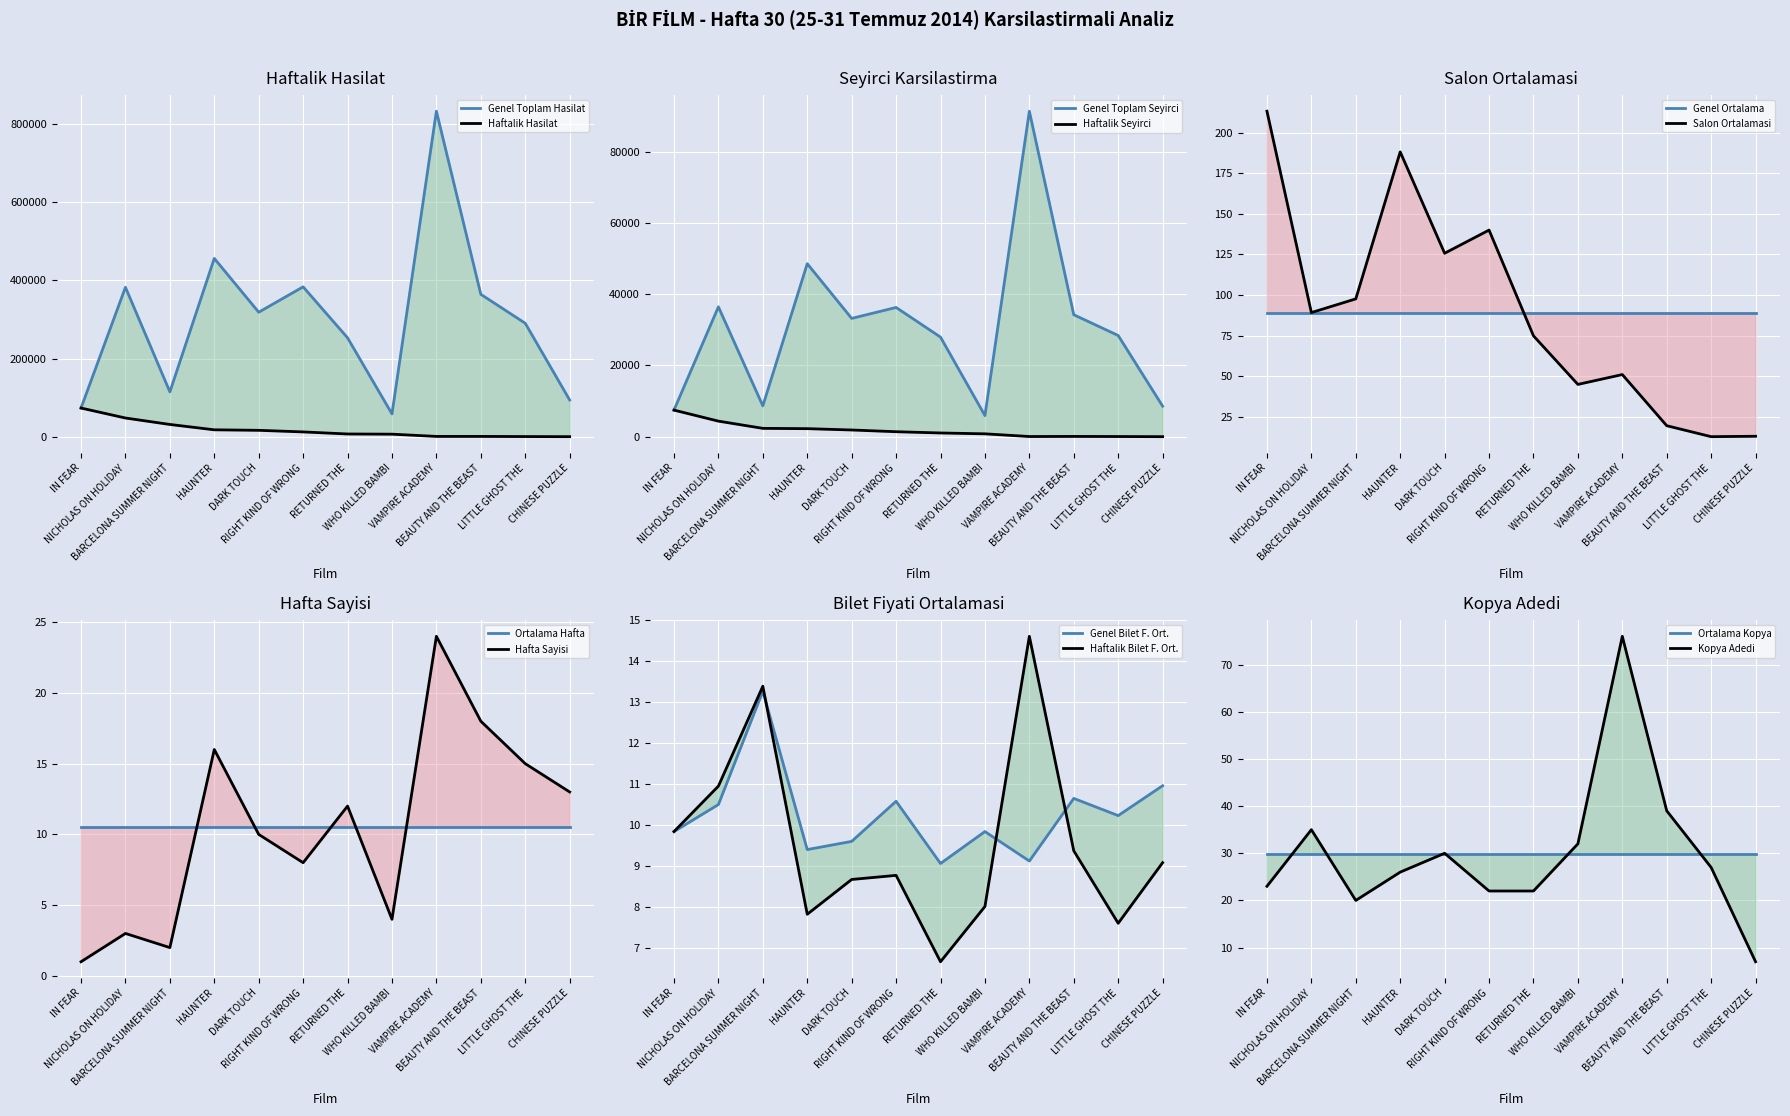

What is the spread (max minus min) of values at HAUNTER?

438835.9